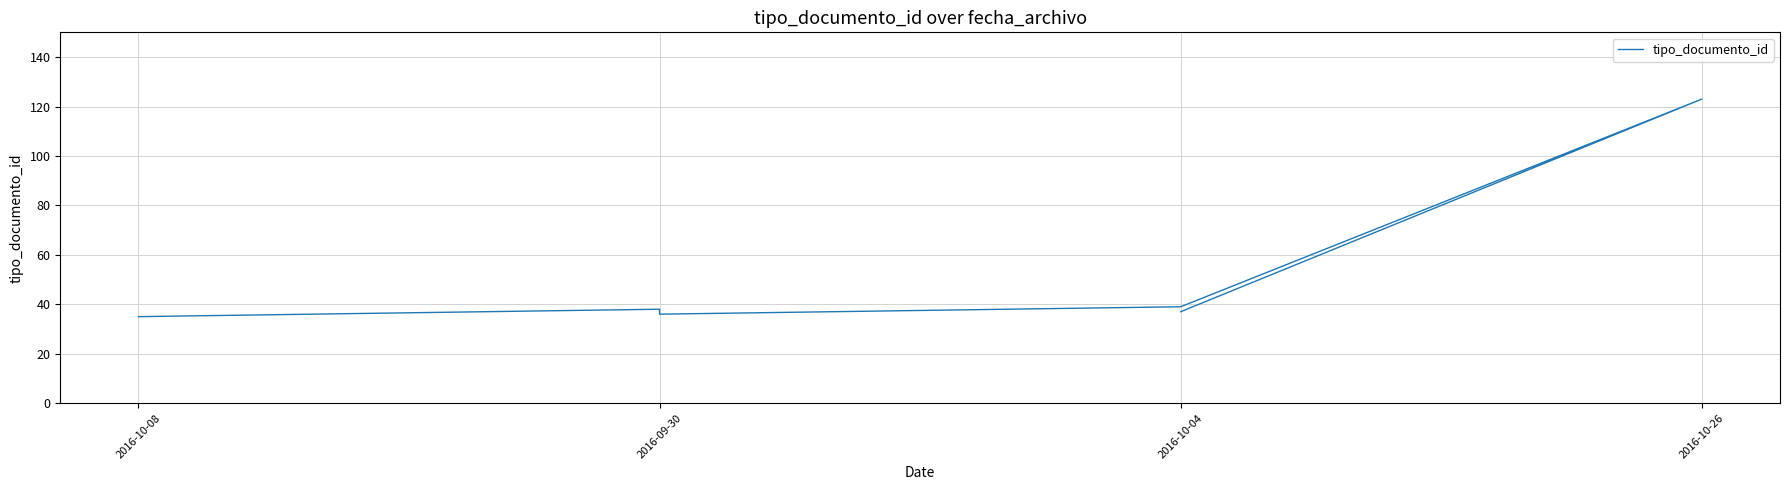

What is the difference between the maximum and second lowest values?

87